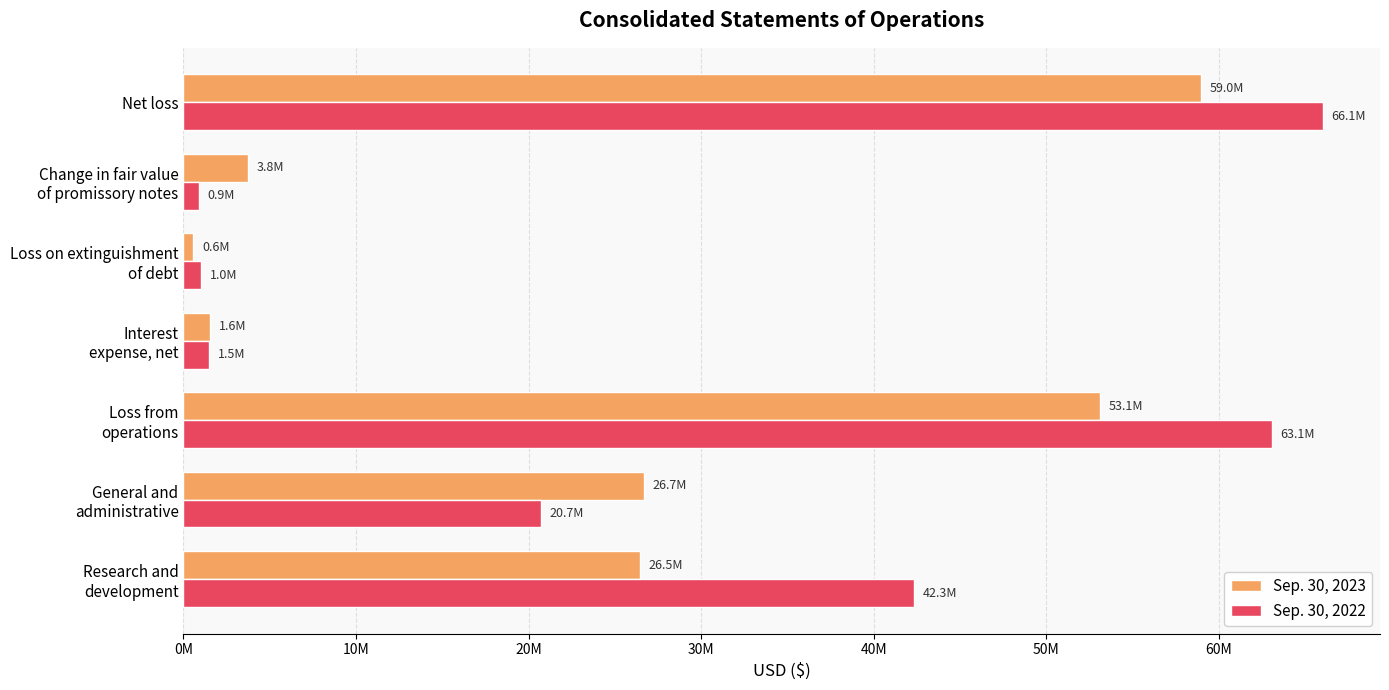

What is the highest value of the Sep. 30, 2023 series?

58982668